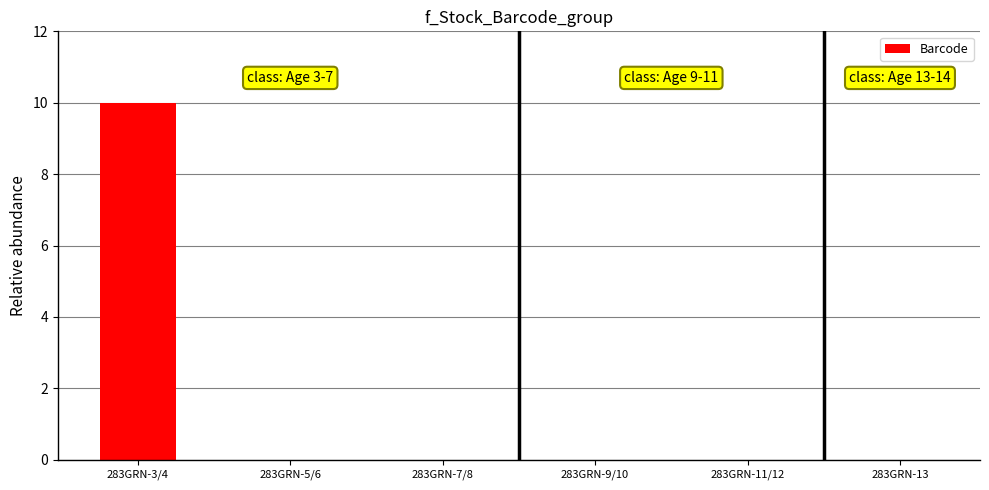

True or false: the data shows 0.0 at 283GRN-7/8.

True